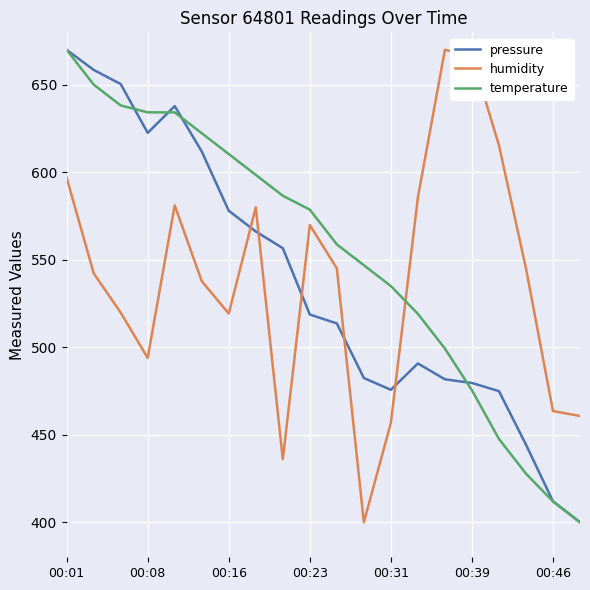

Rank the series by their average value, from highest to lowest.

temperature, humidity, pressure